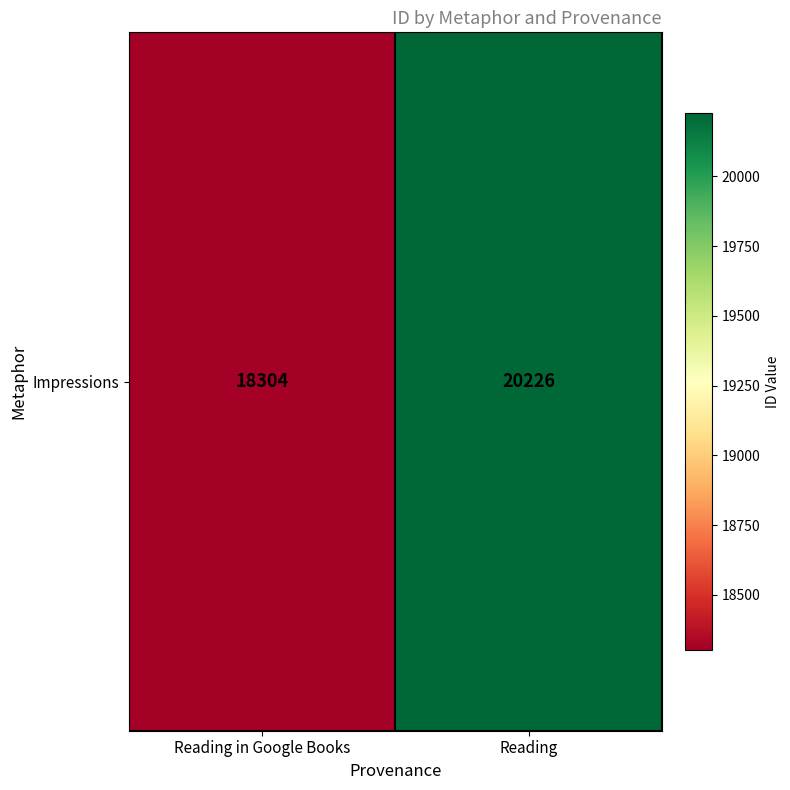

Rank the categories by value from highest to lowest.

Reading, Reading in Google Books